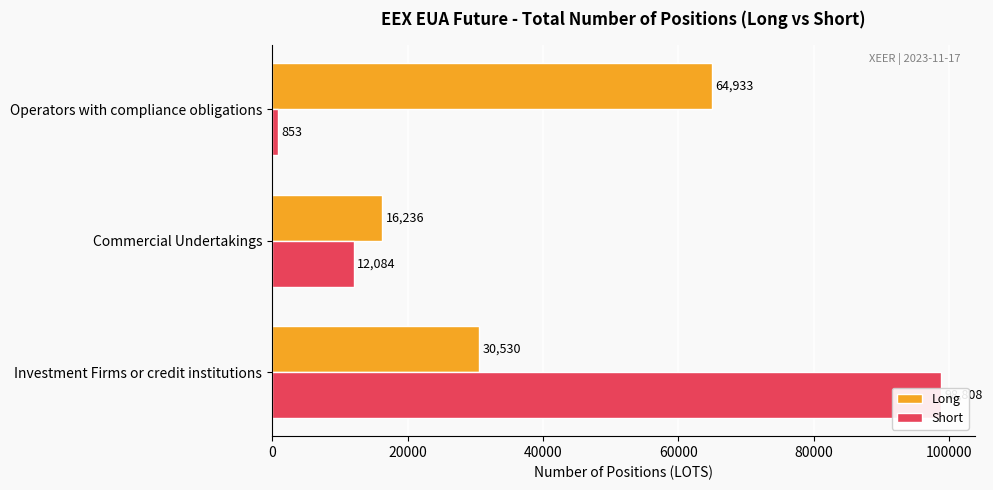

At how many categories does at least one series exceed 89333?

1